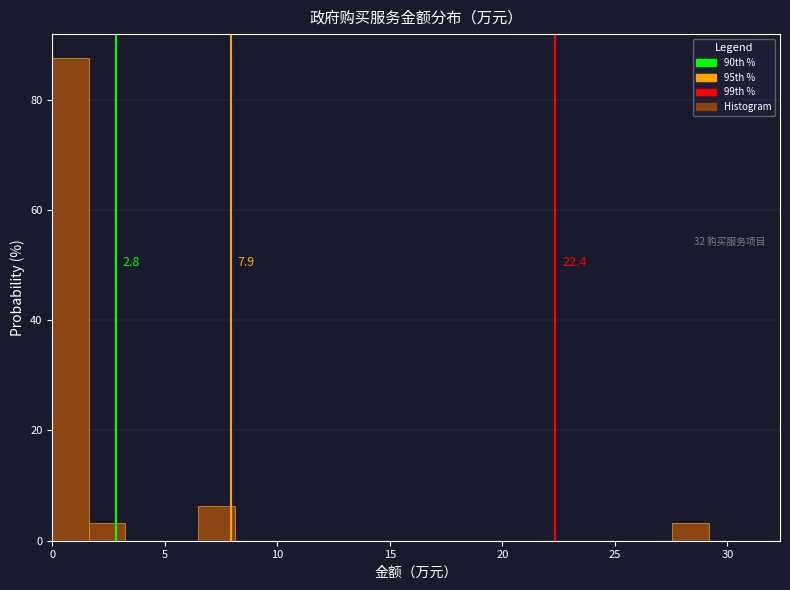

Read against the x-axis, roughly where is the centre of the tallest bar?

1.0